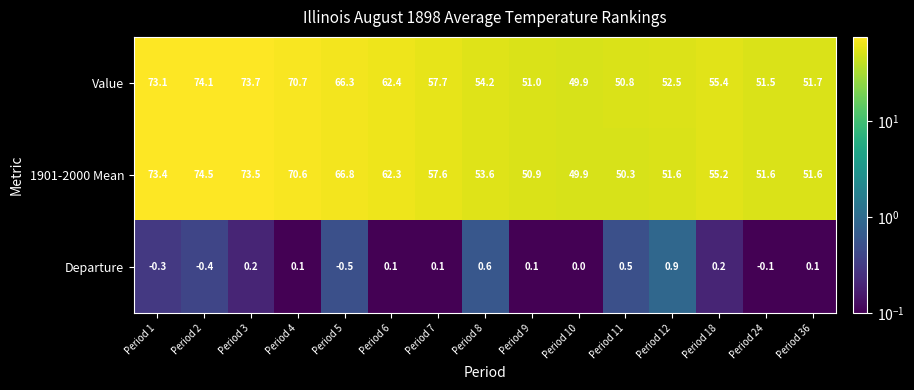

Between Period 6 and Period 11, which series saw the biggest shift?

1901-2000 Mean